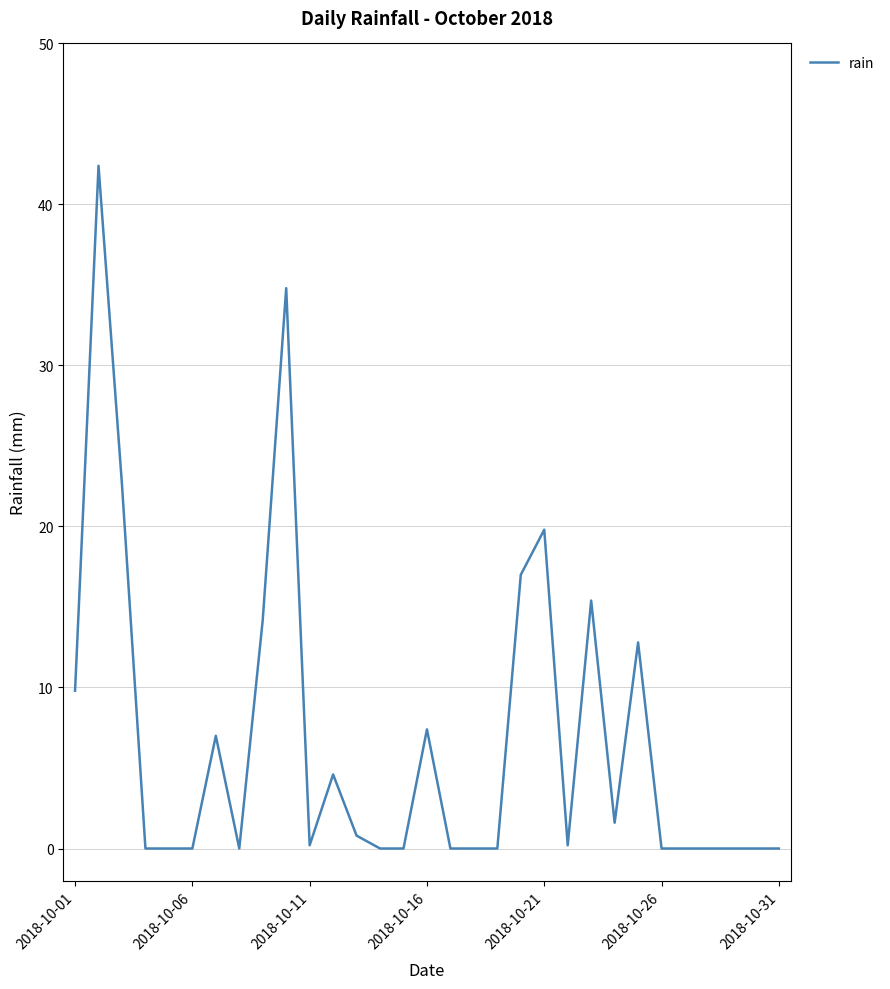

What is the difference between the maximum and minimum values?

42.4